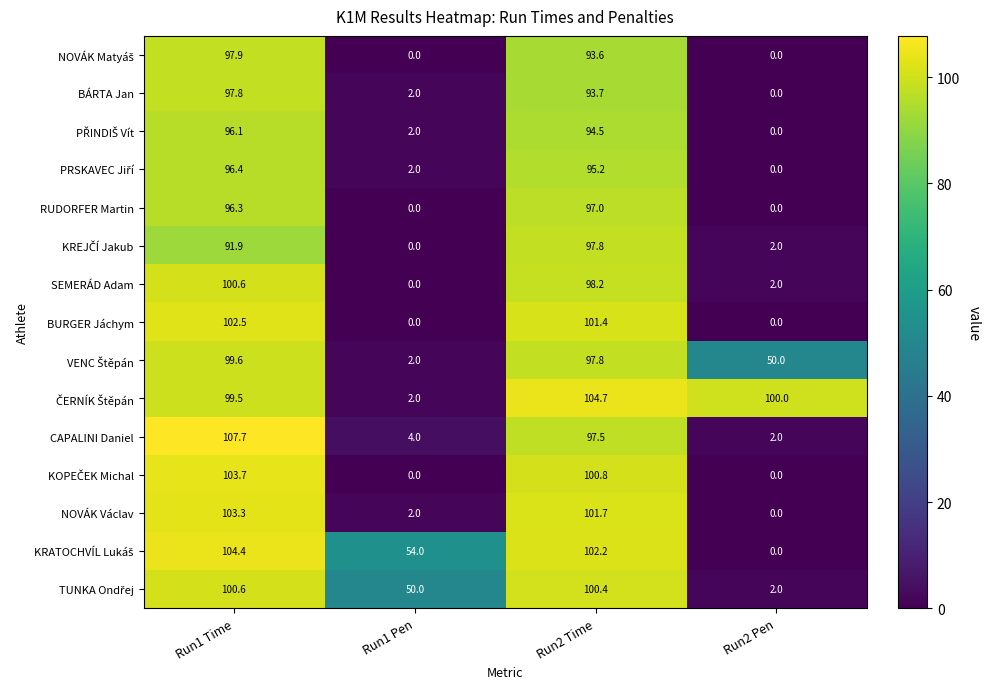

The value of SEMERÁD Adam at Run1 Time is 100.6. True or false?

True